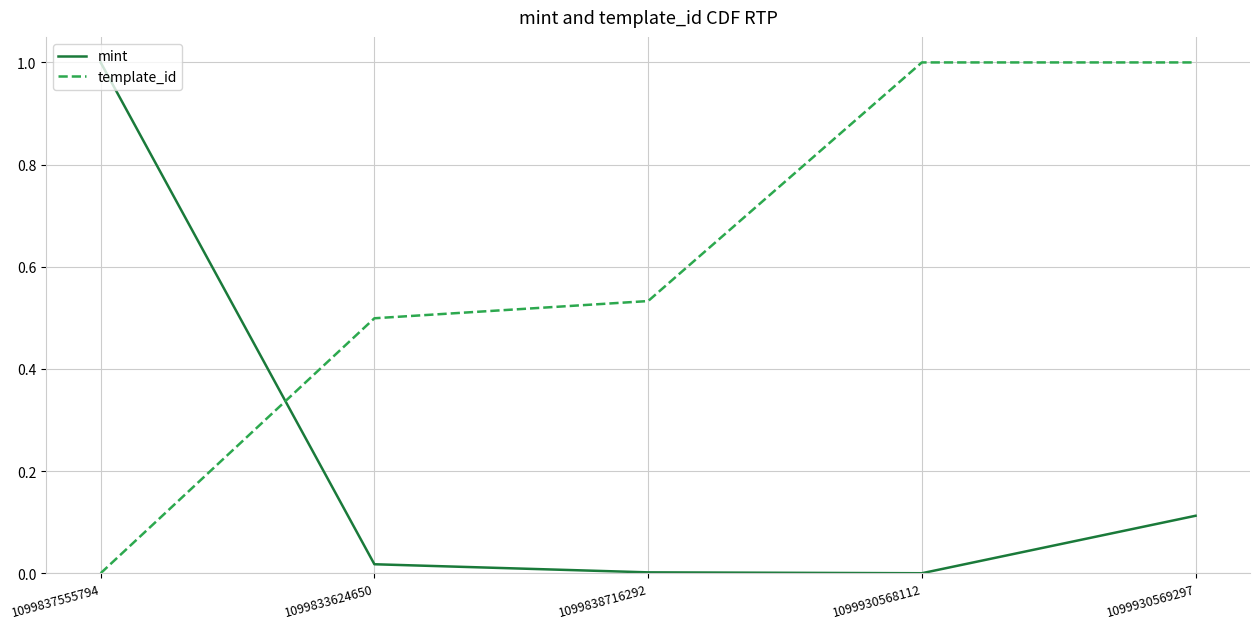

Is this an area chart (filled region under the line)?

No